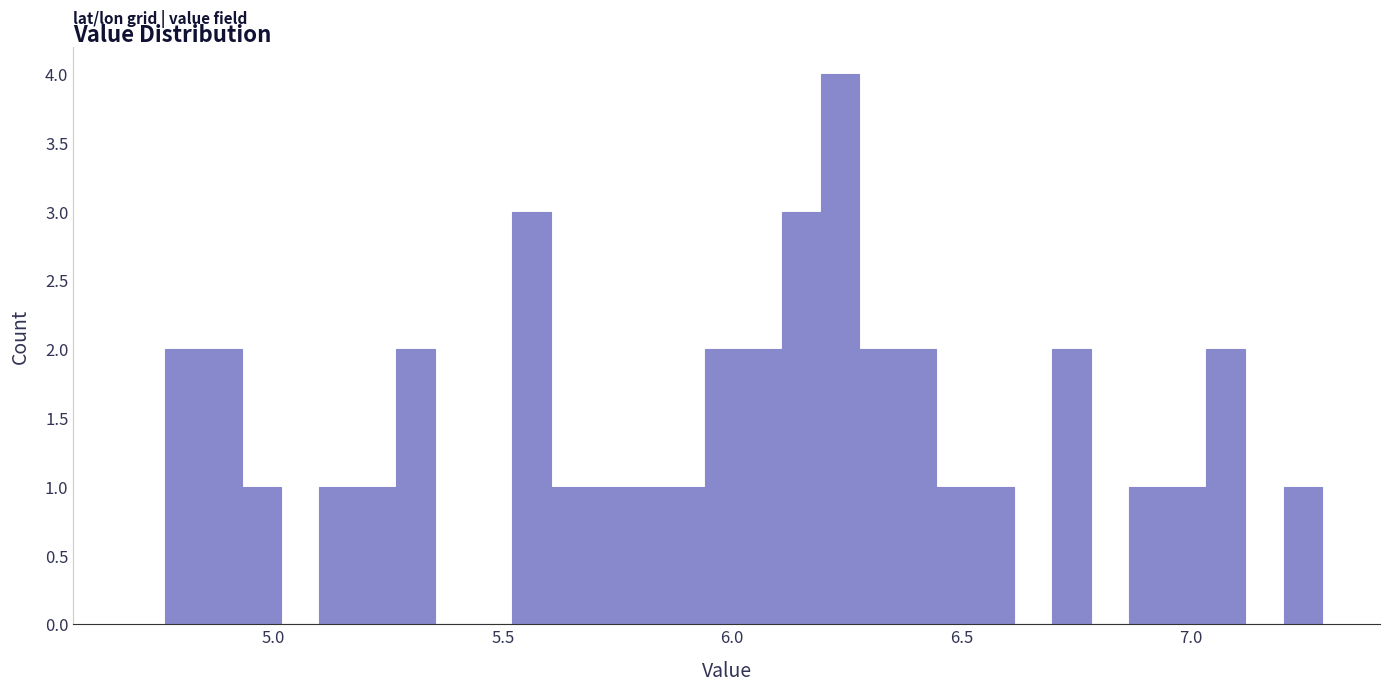

Around what value on the x-axis is the tallest bar? Give the approximate position of its centre, as read against the axis.

6.25